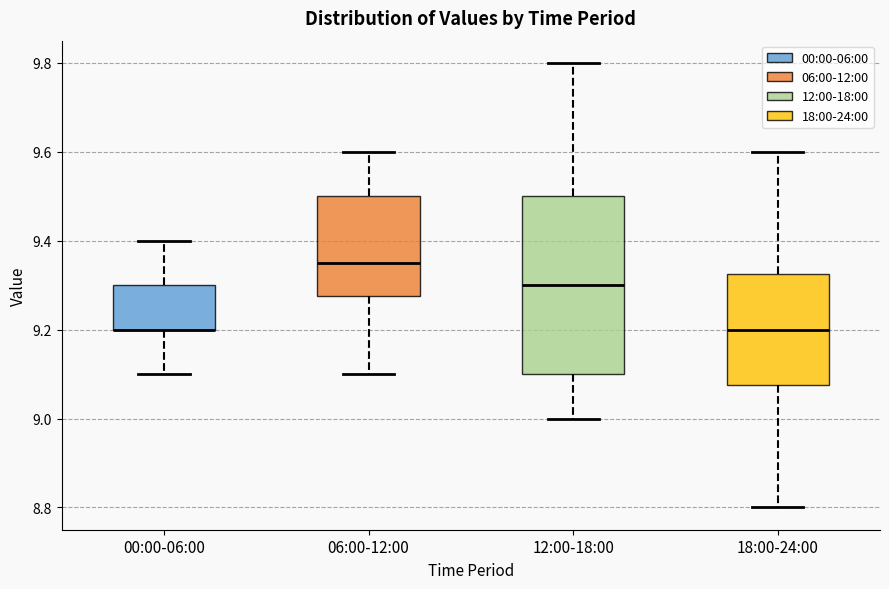

Reading left to right, transcribe this box plot: for each box, give where its median line is, the range the box spans, and where its two whiskers end, as read against the y-axis. The values are not printed on the chart, so give them approximately, as read against the axis.

00:00-06:00: median 9.20 (drawn on the box's lower edge), box 9.20 to 9.30, whiskers 9.10 to 9.40
06:00-12:00: median 9.36, box 9.28 to 9.50, whiskers 9.10 to 9.60
12:00-18:00: median 9.30, box 9.10 to 9.50, whiskers 9.00 to 9.80
18:00-24:00: median 9.20, box 9.08 to 9.32, whiskers 8.80 to 9.60